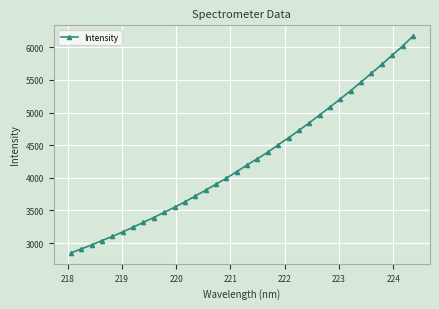

What is the value of the 10th point from the left?

3470.2